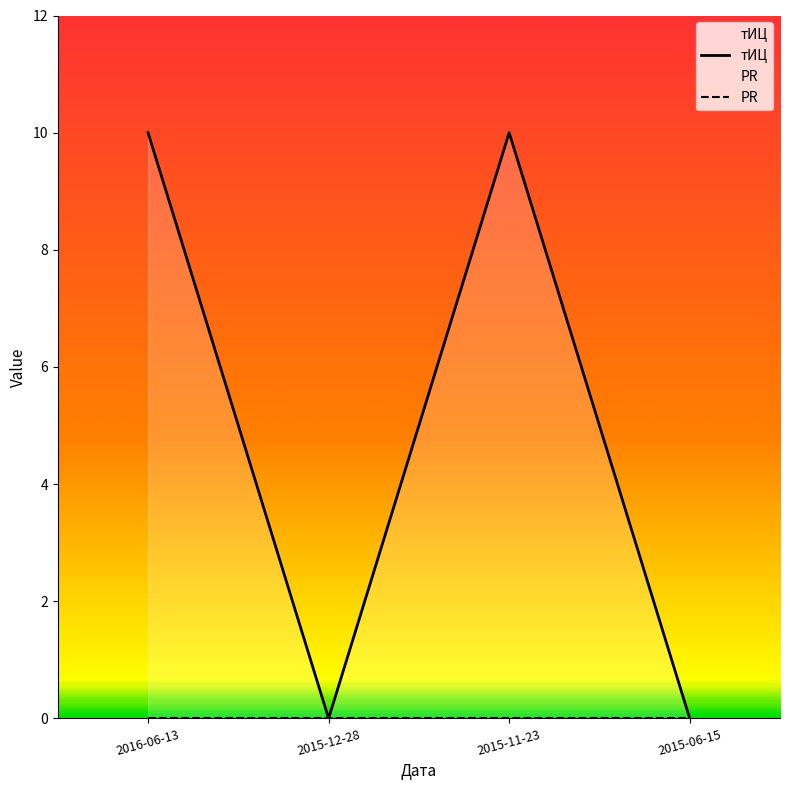

Between 2015-12-28 and 2015-06-15, which series saw the biggest shift?

тИЦ